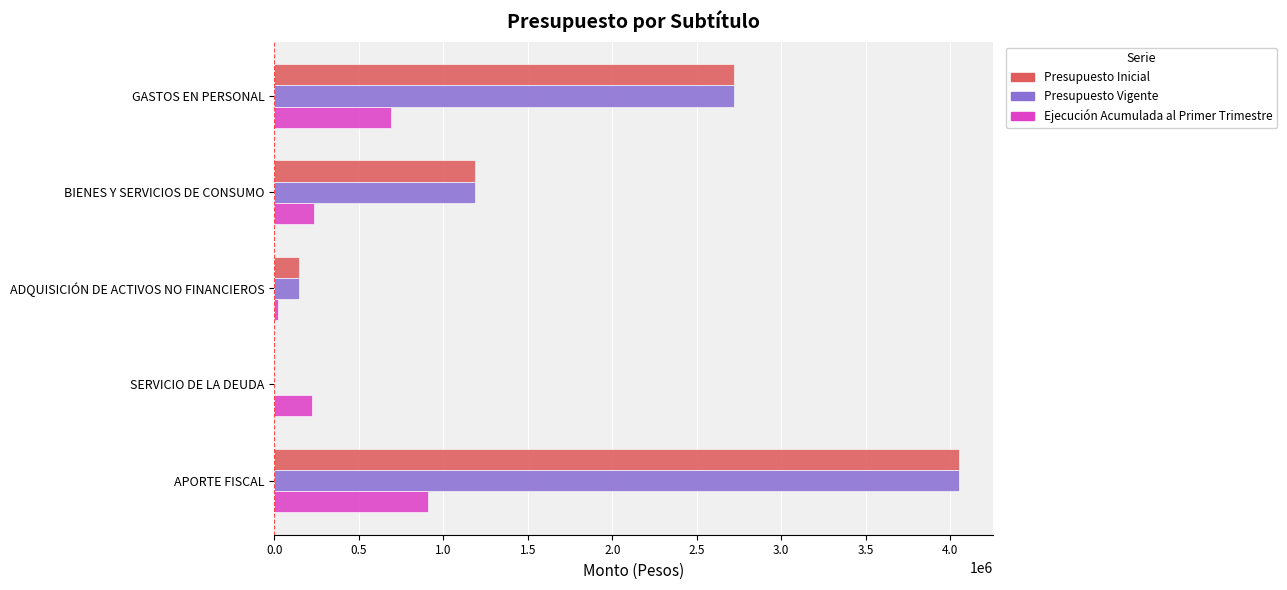

Is it true that Ejecución Acumulada al Primer Trimestre equals 909828 at APORTE FISCAL?

True